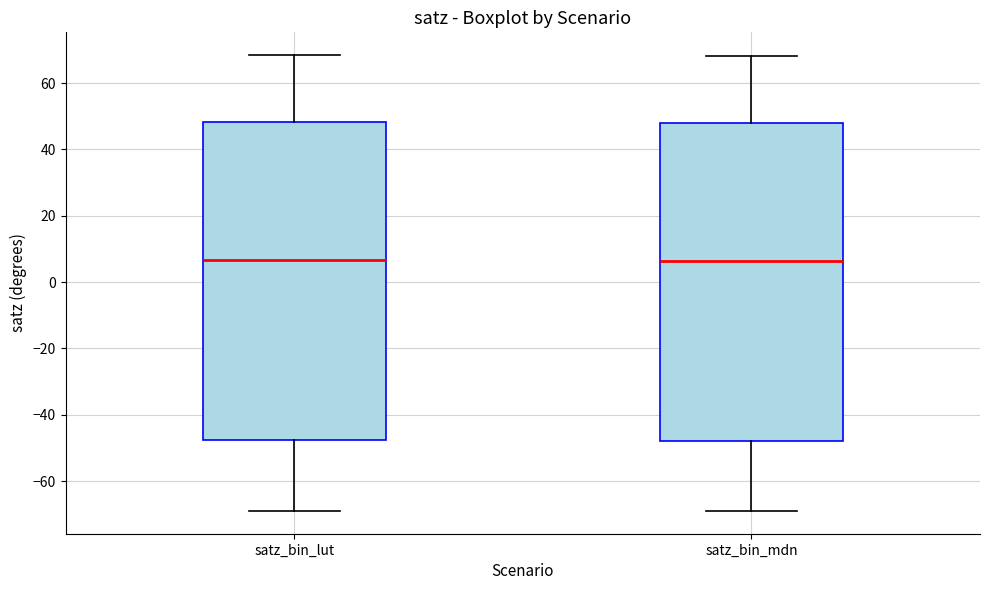

Reading left to right, transcribe this box plot: for each box, give where its median line is, the range the box spans, and where its two whiskers end, as read against the y-axis. The values are not printed on the chart, so give them approximately, as read against the axis.

satz_bin_lut: median 6, box -48 to 48, whiskers -68 to 68
satz_bin_mdn: median 6, box -48 to 48, whiskers -68 to 68